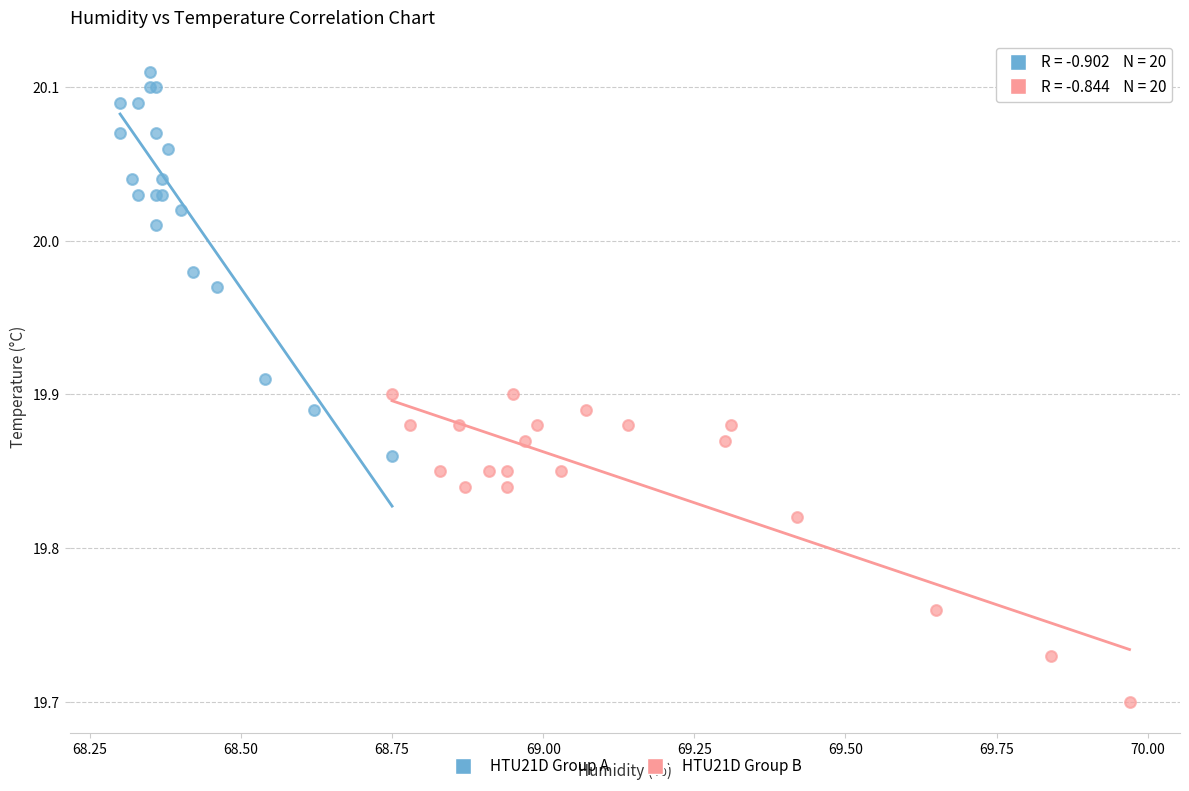

Which series reaches the minimum Y coordinate?

HTU21D Group B